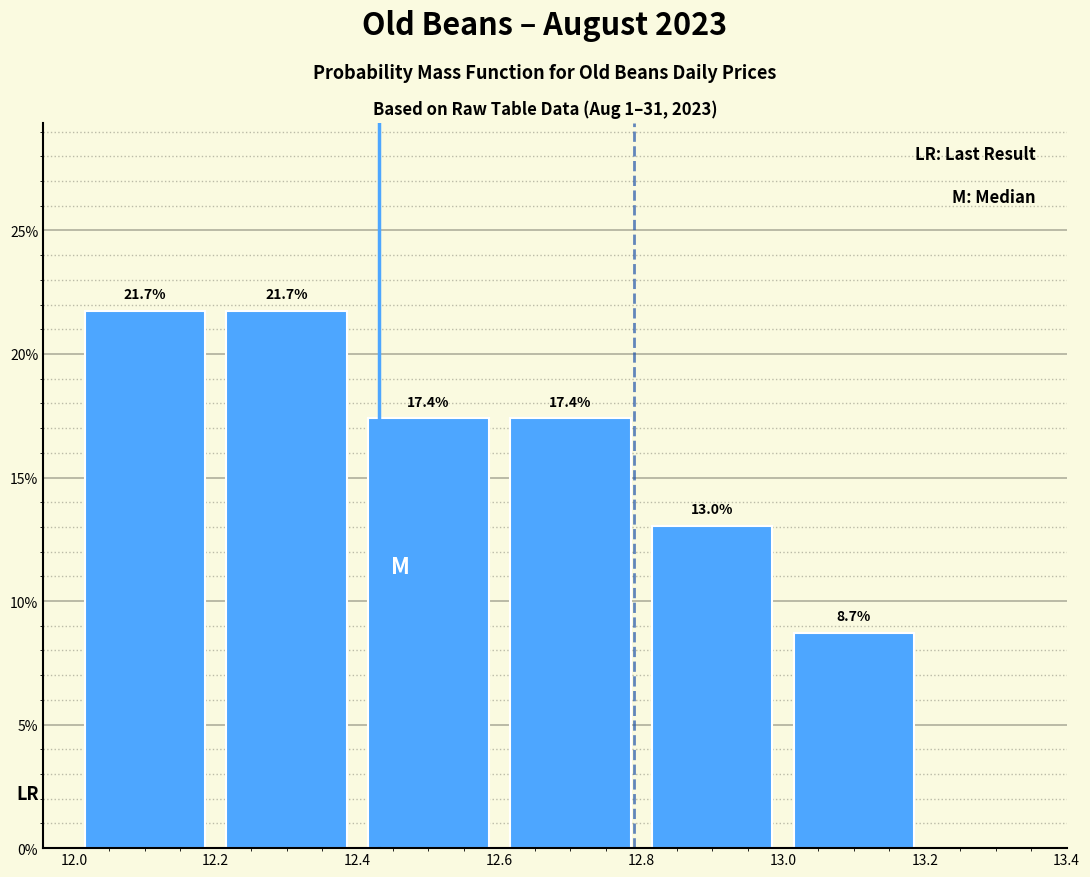

How tall is the bar that spans 12.2 to 12.4 on the x-axis?

21.7